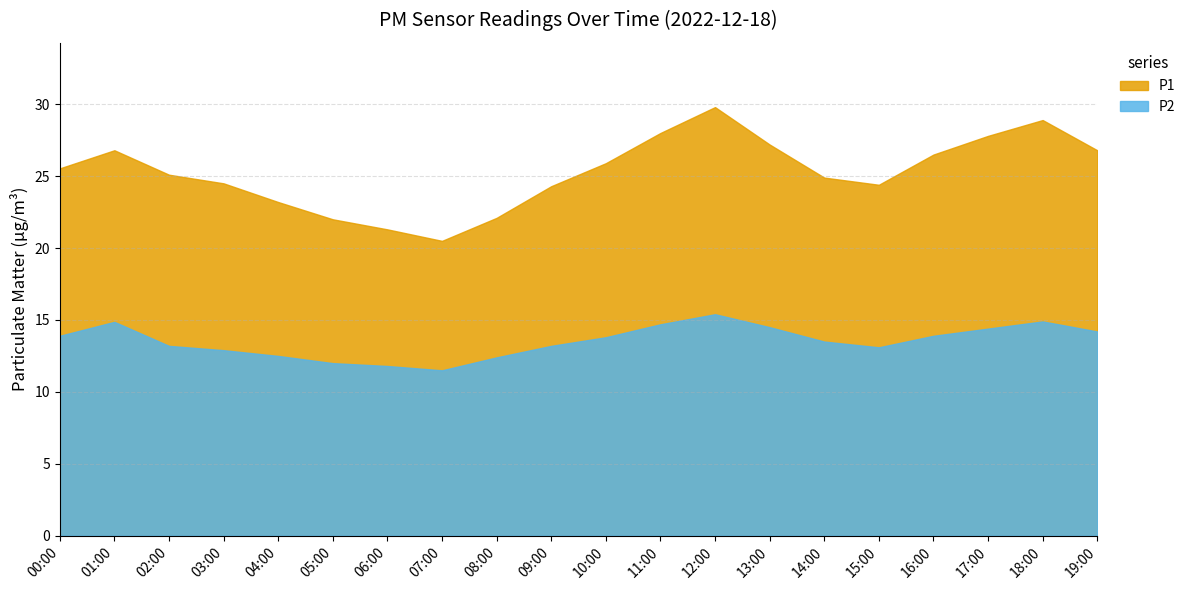

What is the lowest value of the P1 series?

20.5